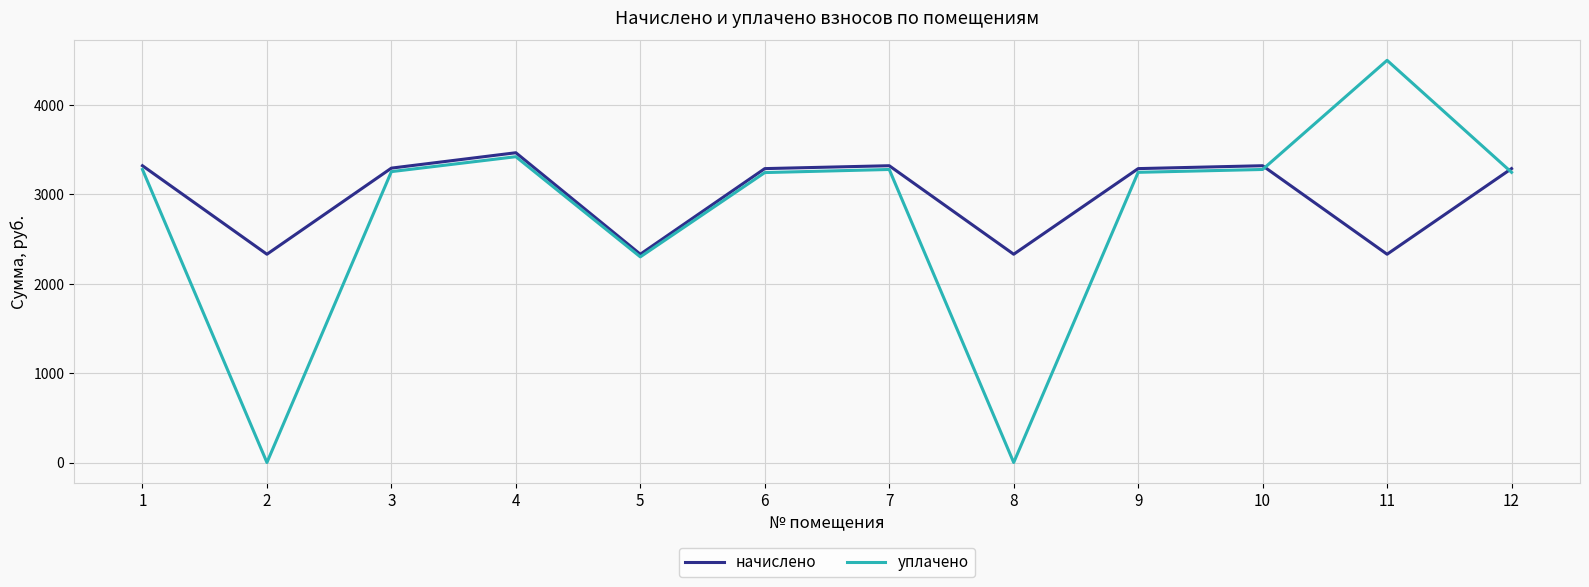

How many interior local peaks does the начислено series have?

3